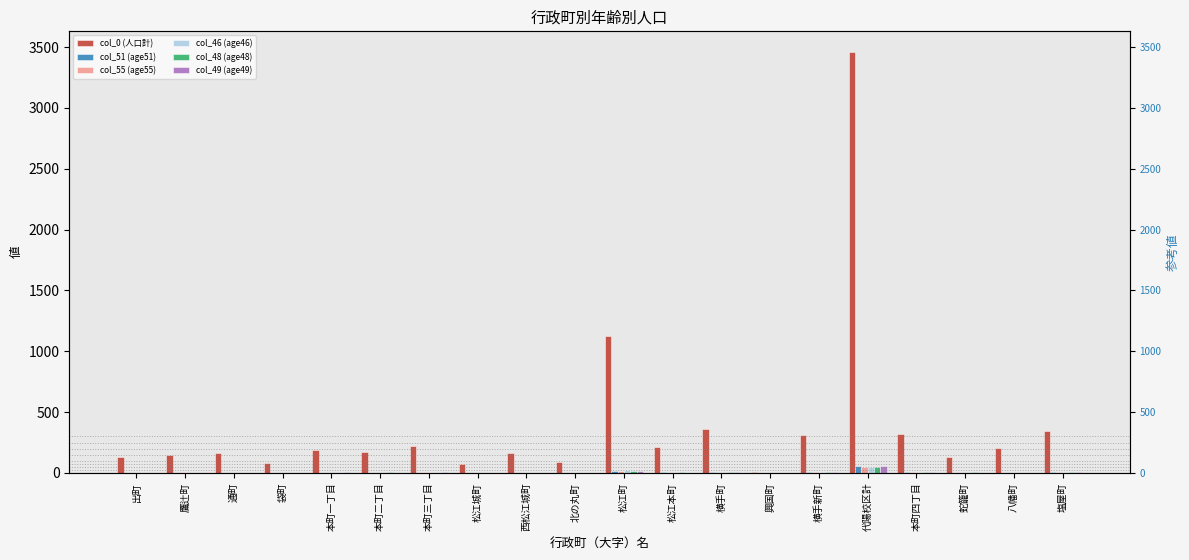

At 蛇籠町, list the series in order from smallest to largest.

col_46 (age46), col_51 (age51), col_55 (age55), col_49 (age49), col_48 (age48), col_0 (人口計)